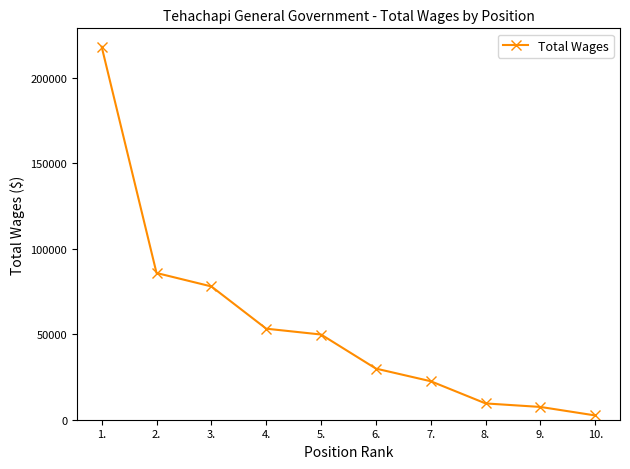

What position from the right is 8.?

3